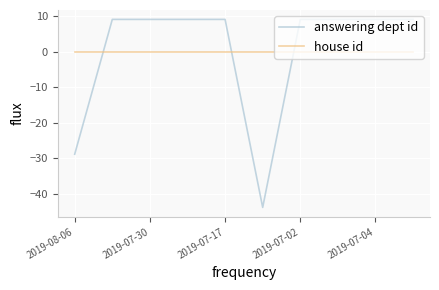

Which series has the largest range (max minus min)?

answering dept id